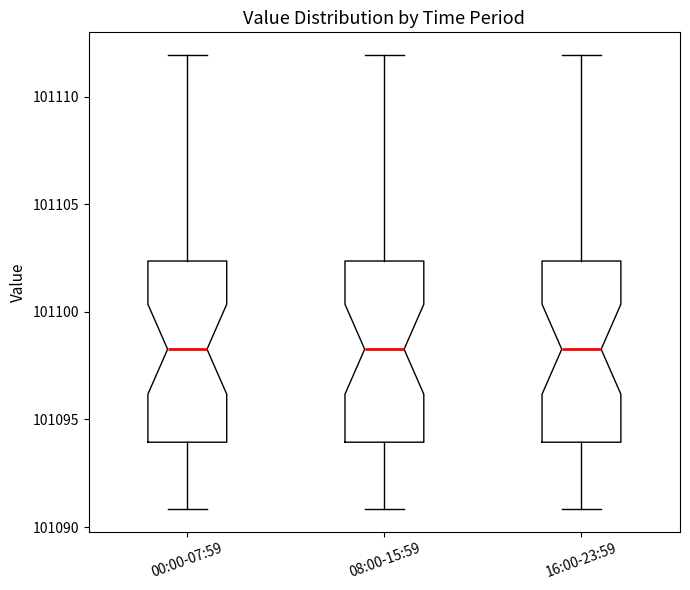

Where is the upper edge of the box for 16:00-23:59 on the y-axis? The values are not printed on the chart, so give them approximately, as read against the axis.

101102.5